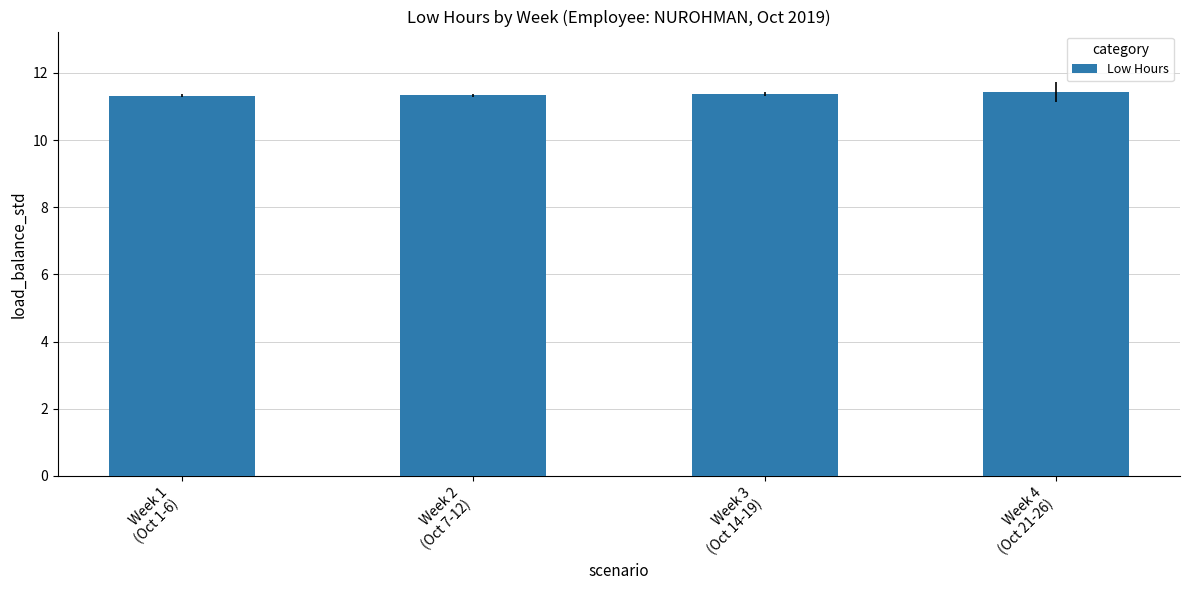

What is the greatest value displayed?

11.4